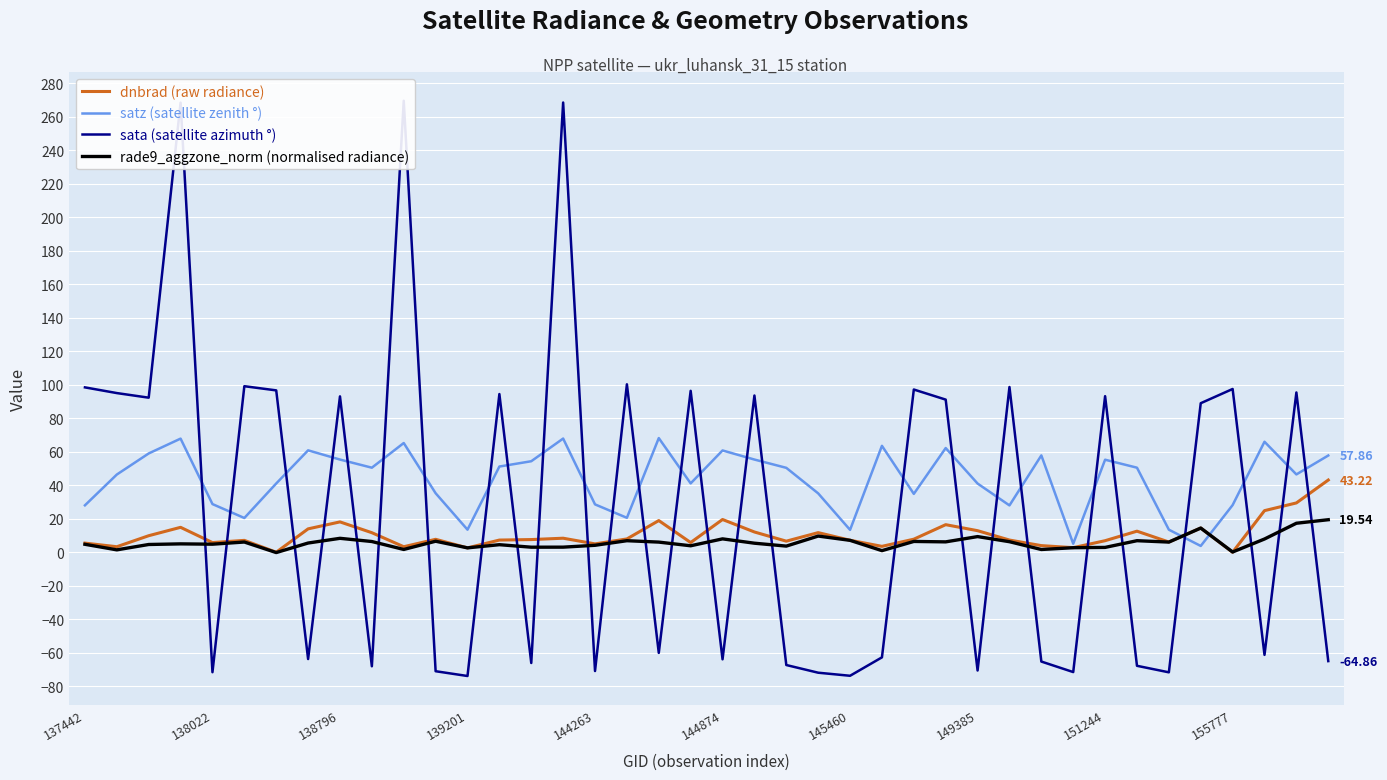

How many positive values does the rade9_aggzone_norm (normalised radiance) series have?

39